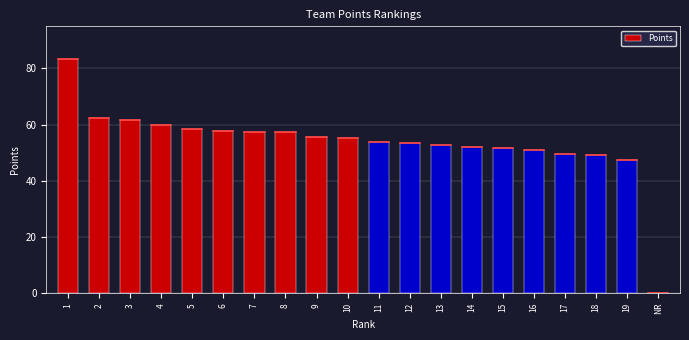

What is the change in value from 8 to 13?

-4.5